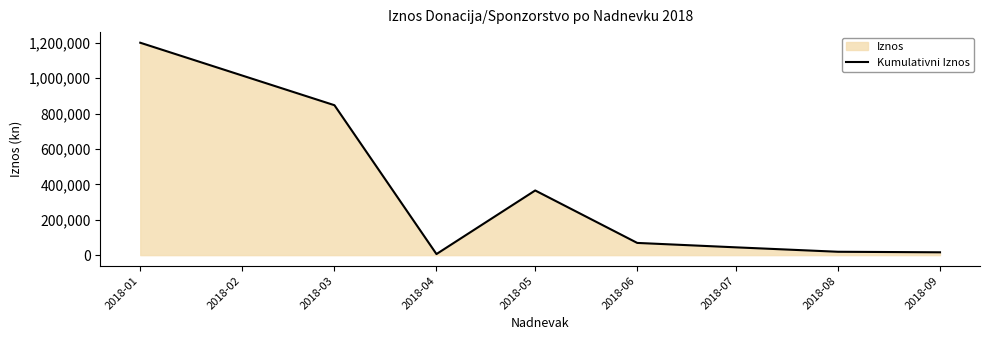

At which label is the value closest to 603000?

2018-05